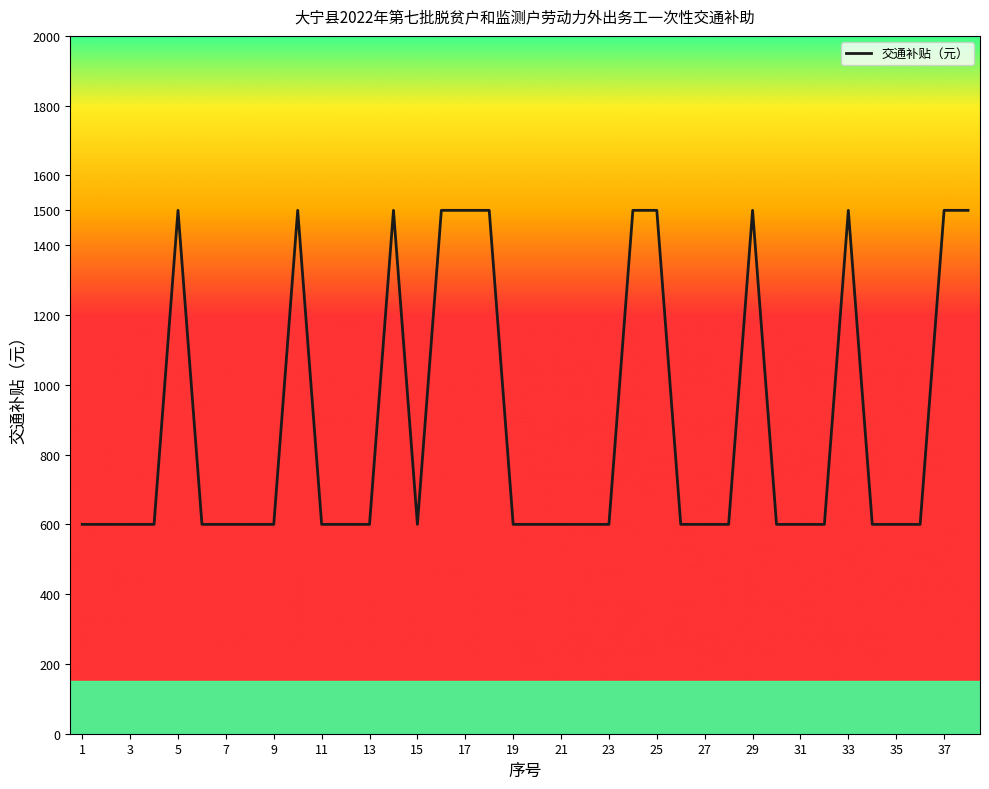

Count the number of values greater than 600.

12